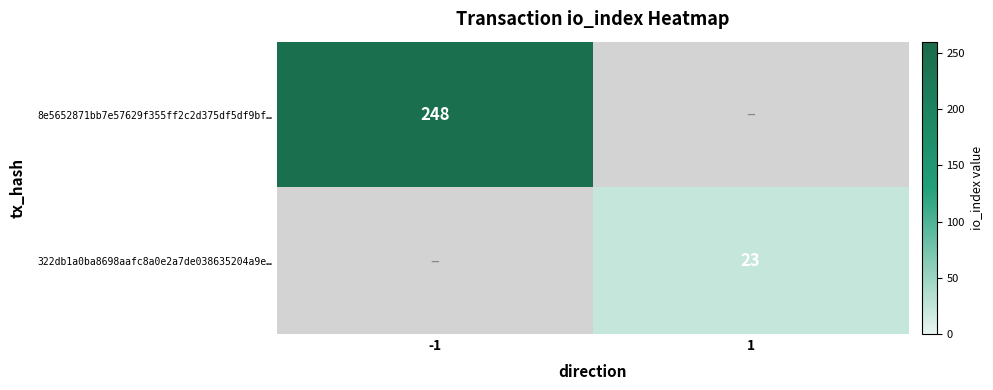

Which series has the largest total across all categories?

8e5652871bb7e57629f355ff2c2d375df5df9bf…